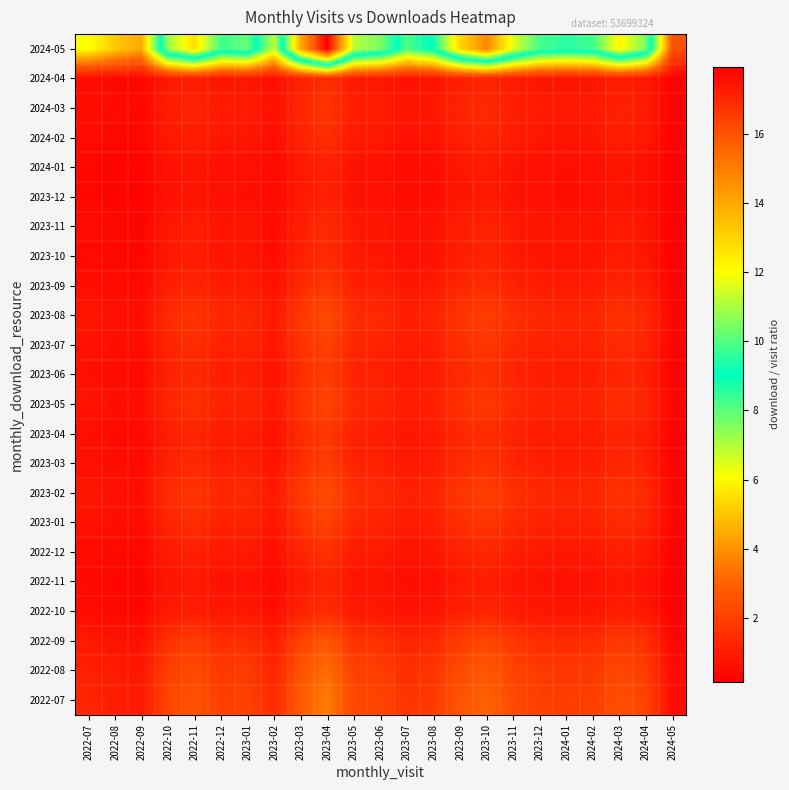

Which series changed the most between 2023-12 and 2024-05?

2024-05